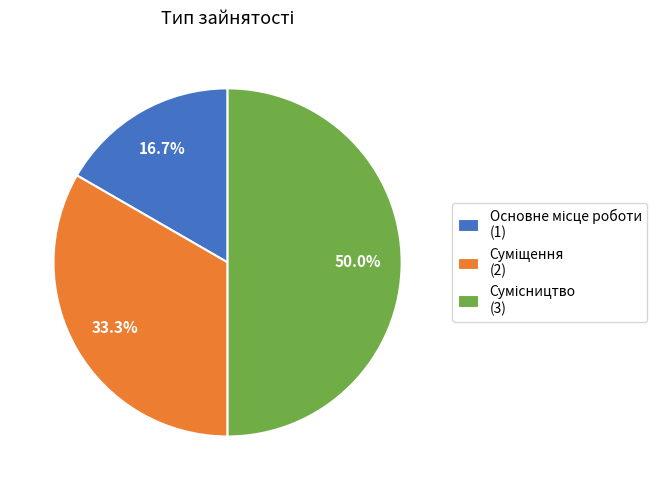

The Основне місце роботи slice represents 11% of the pie. True or false?

False